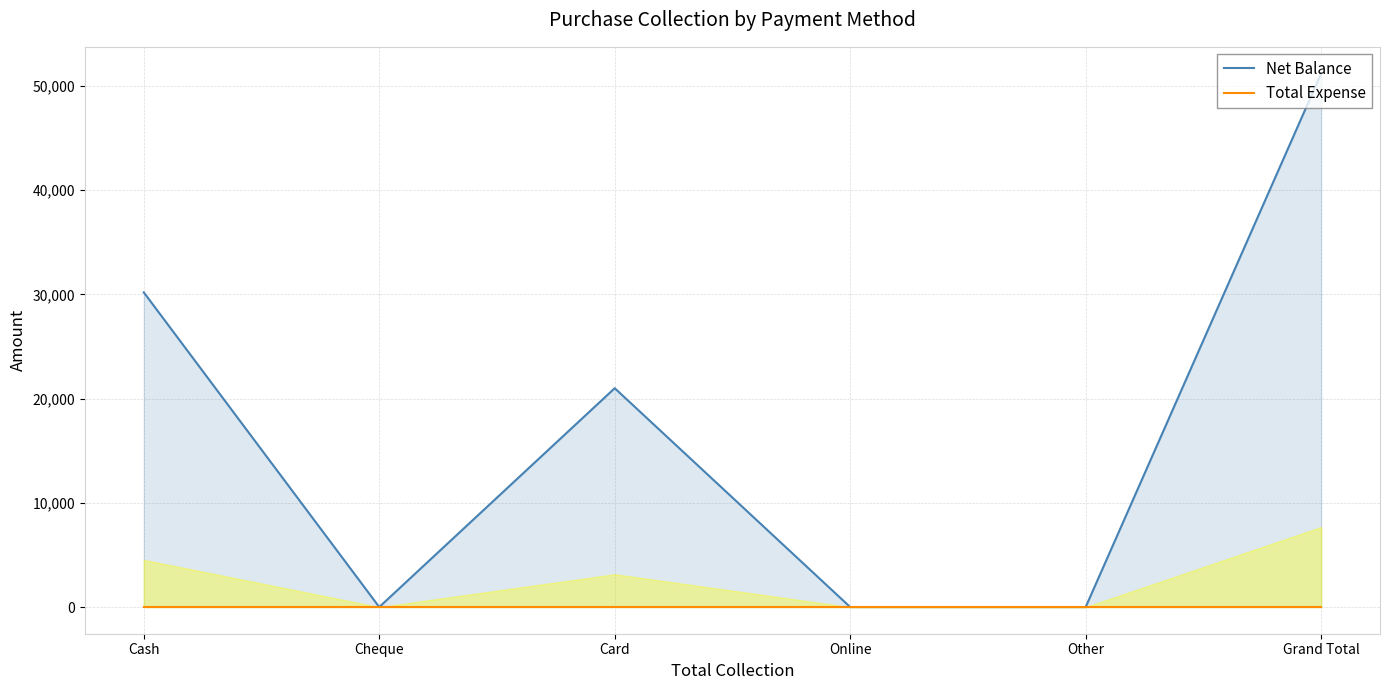

At Other, list the series in order from smallest to largest.

Net Balance, Total Expense